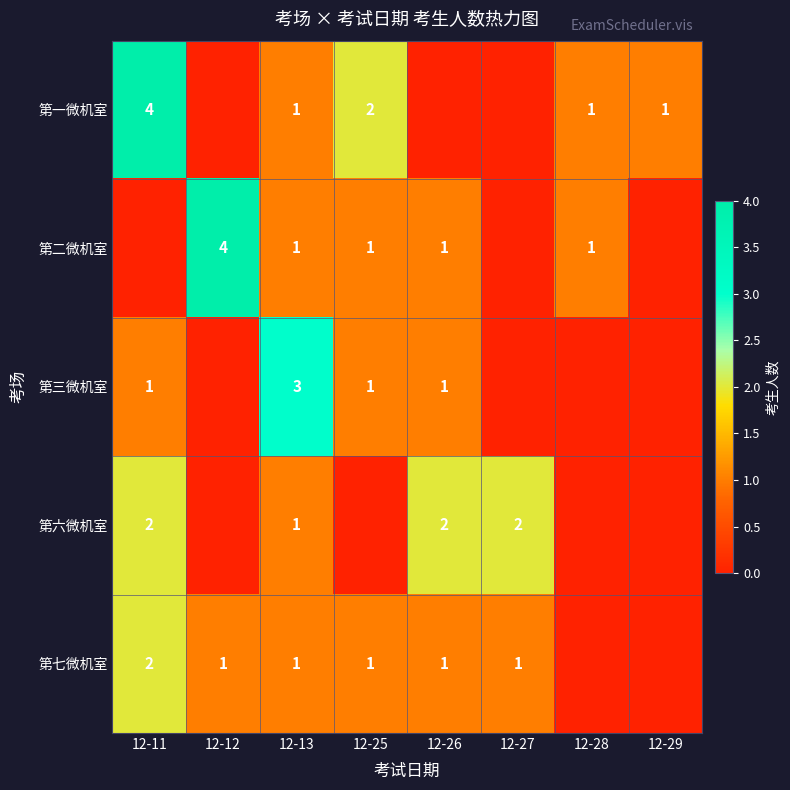

The 第二微机室 series shows 7 at 12-12. True or false?

False